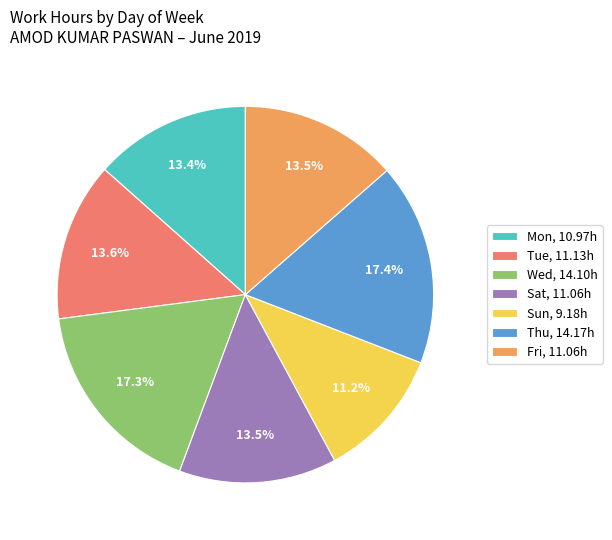

To the nearest percent, what portion does Thu represent?

17%